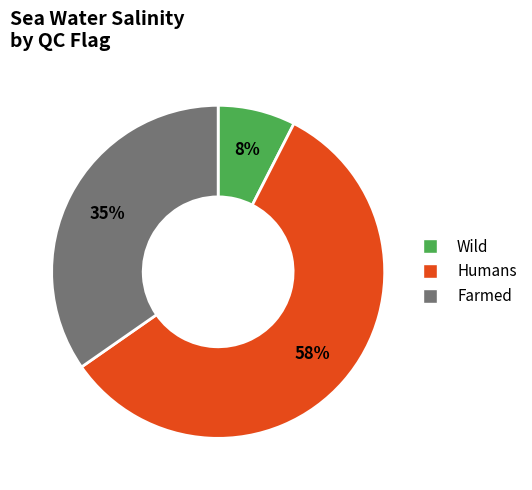

Is there a majority slice in this chart?

Yes